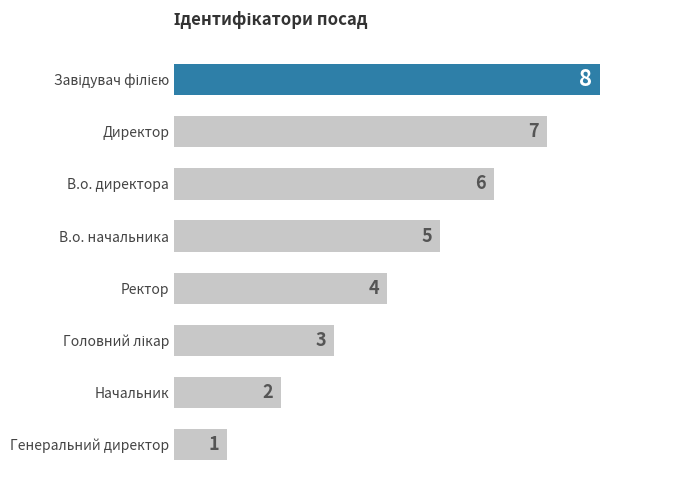

What is the difference between the maximum and minimum values?

7